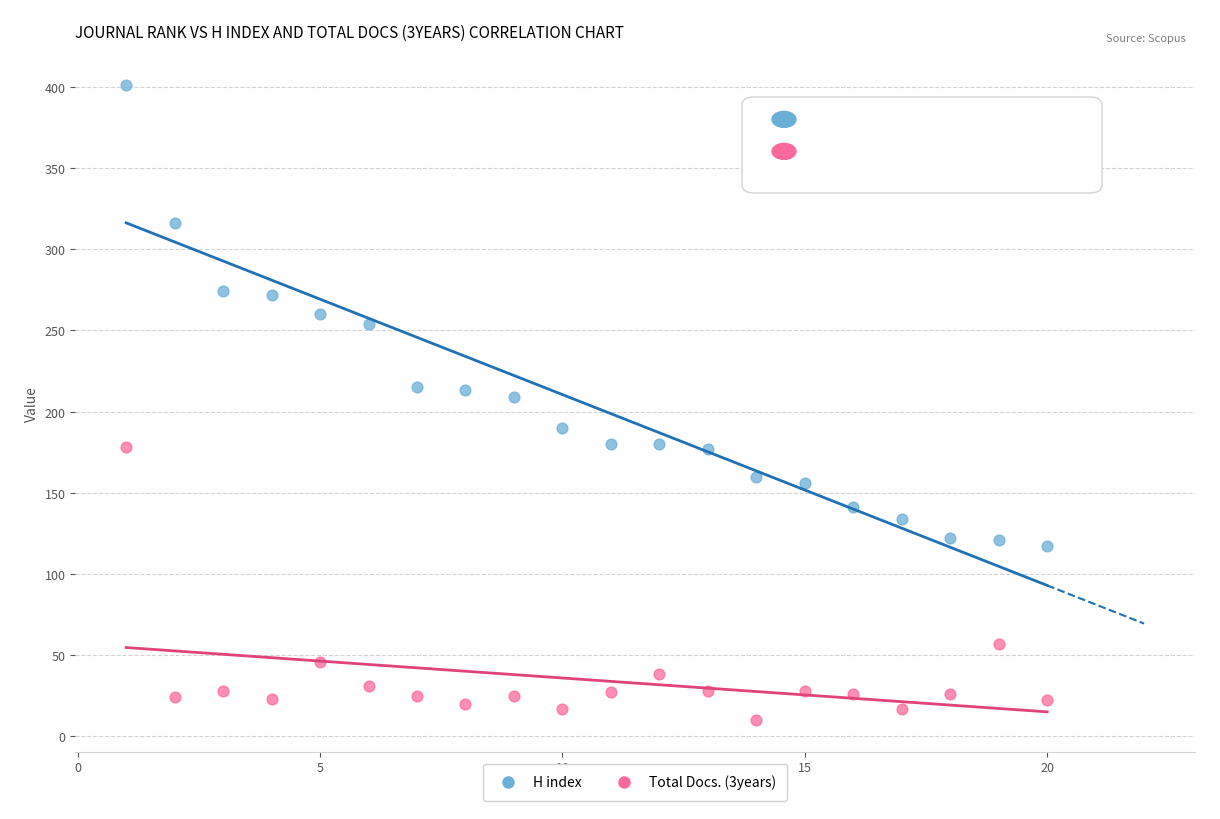

What are all the series names shown in the legend?

H index, Total Docs. (3years)